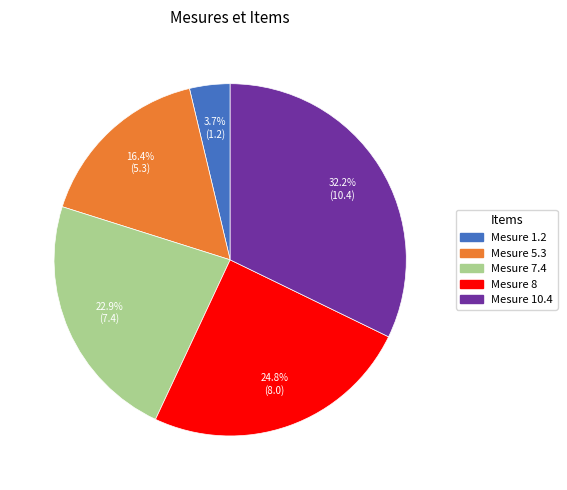

Is there any slice that represents more than half of the pie?

No